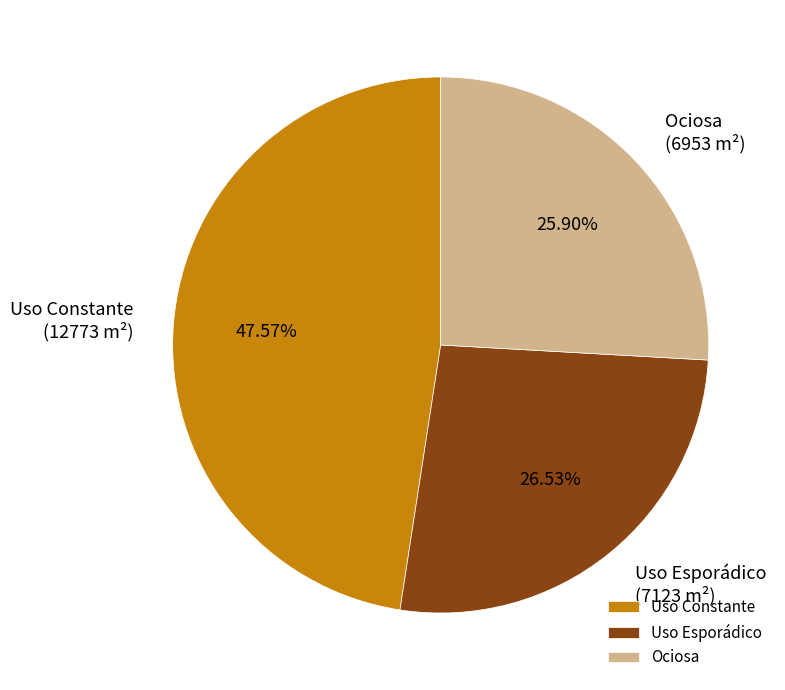

Between Uso Esporádico and Uso Constante, which is larger?

Uso Constante